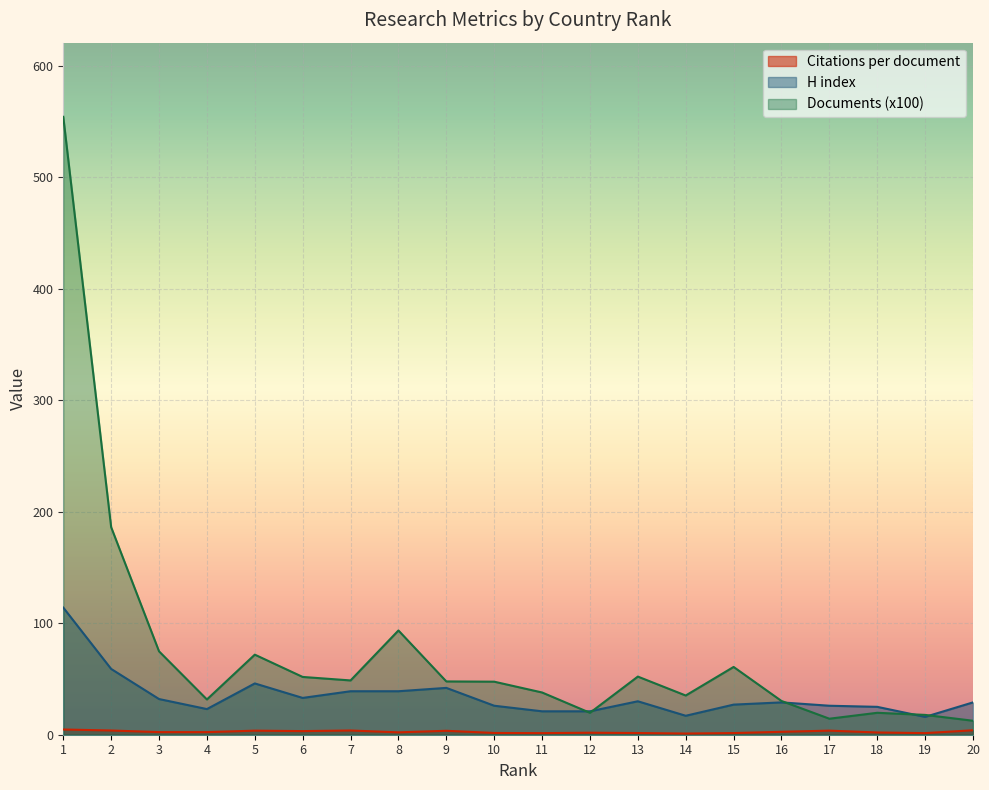

At 17, list the series in order from largest to smallest.

H index, Documents (x100), Citations per document